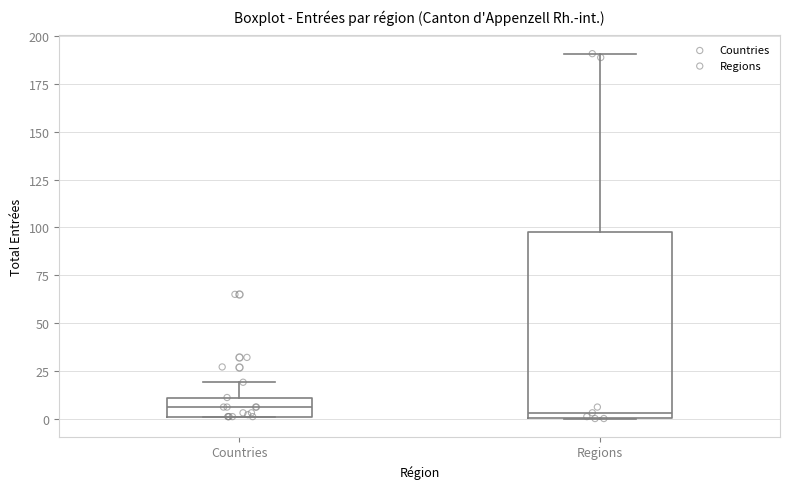

Reading left to right, transcribe this box plot: for each box, give where its median line is, the range the box spans, and where its two whiskers end, as read against the y-axis. The values are not printed on the chart, so give them approximately, as read against the axis.

Countries: median 5, box 0 to 10, whiskers 0 to 20
Regions: median 5, box 0 to 100, whiskers 0 to 190